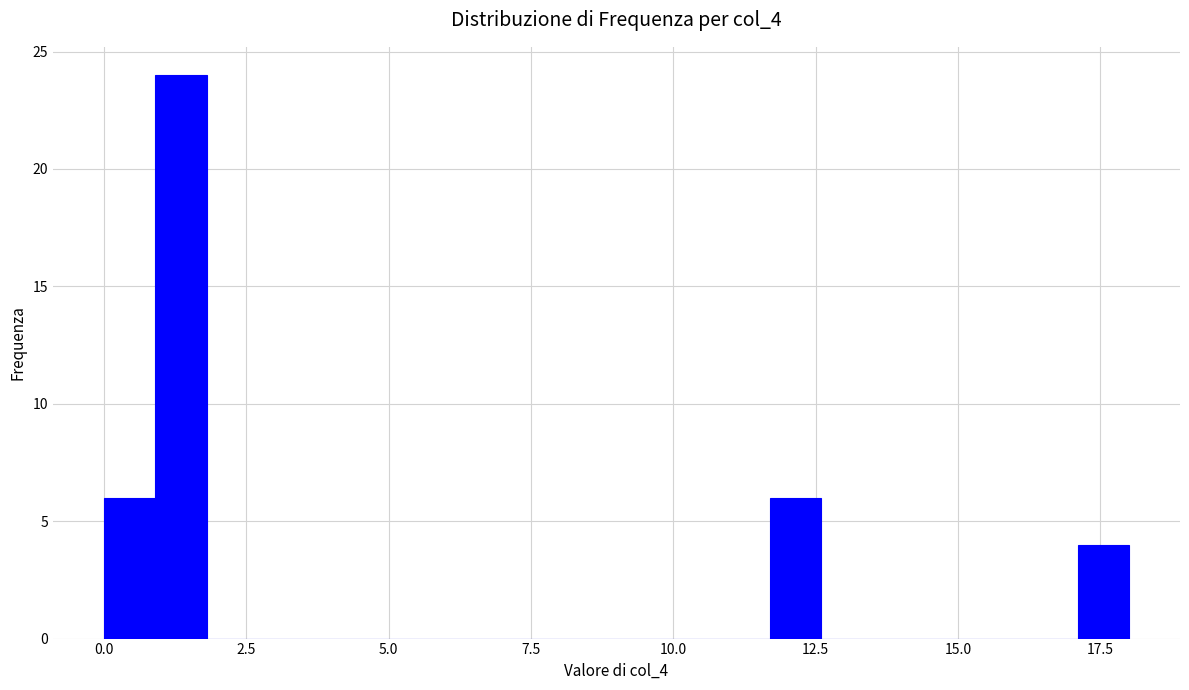

Around what value on the x-axis is the tallest bar? Give the approximate position of its centre, as read against the axis.

1.5